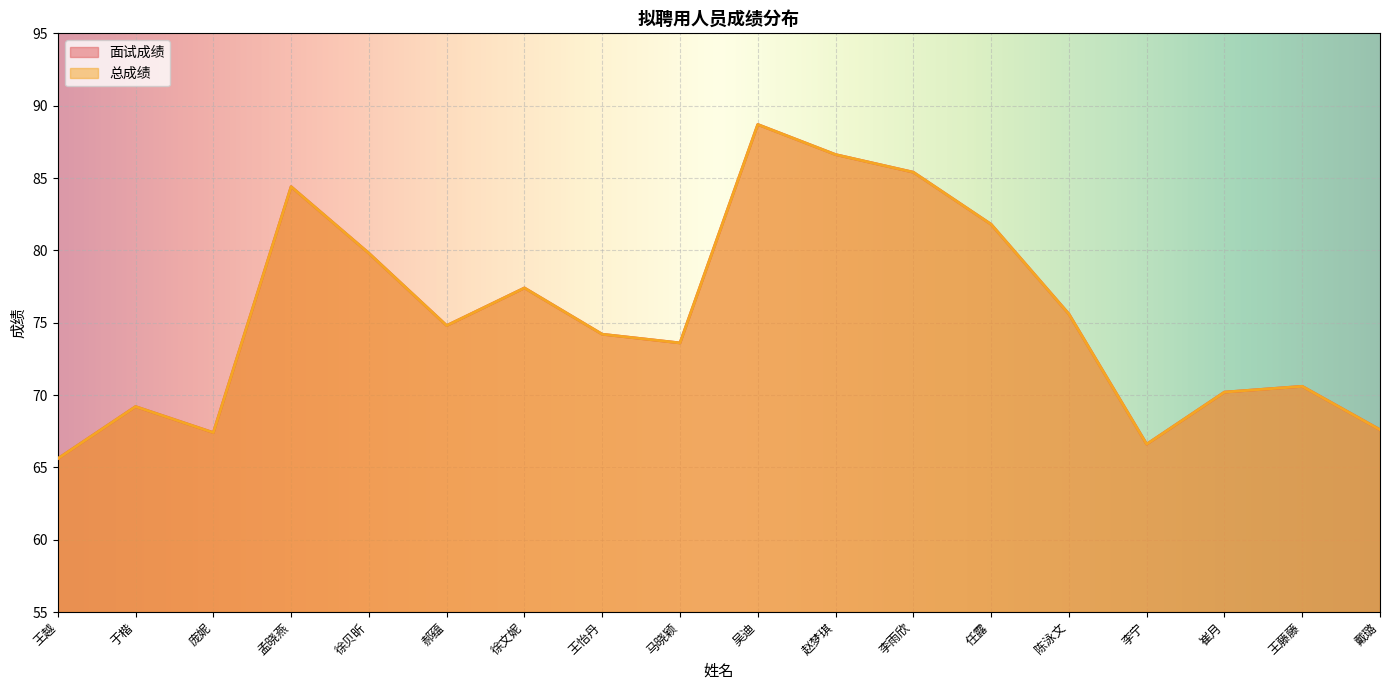

Which series has the largest total across all categories?

面试成绩